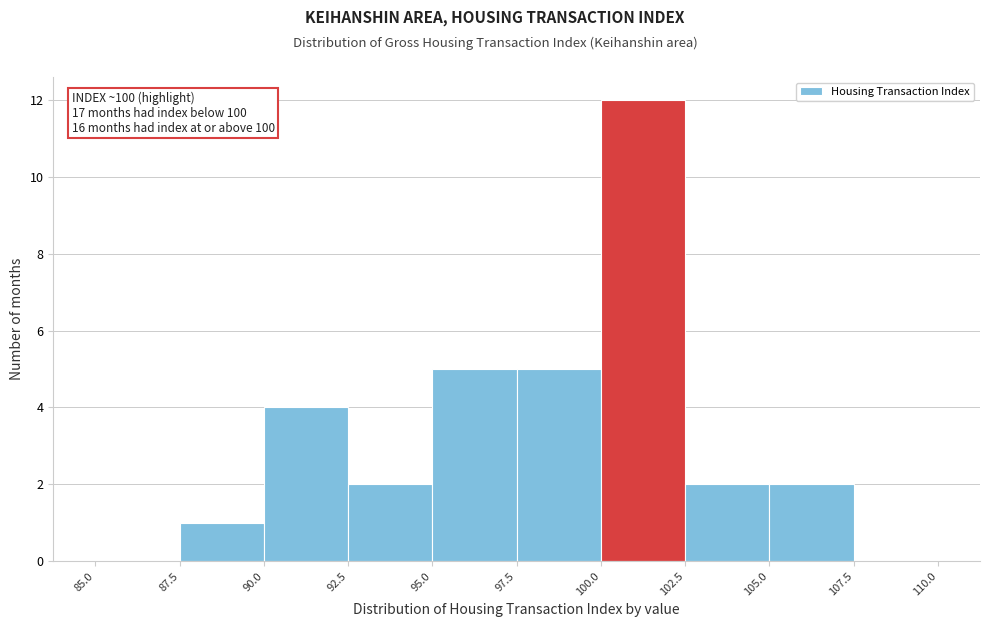

Over which range of the x-axis is the bar tallest?

100.0 to 102.5